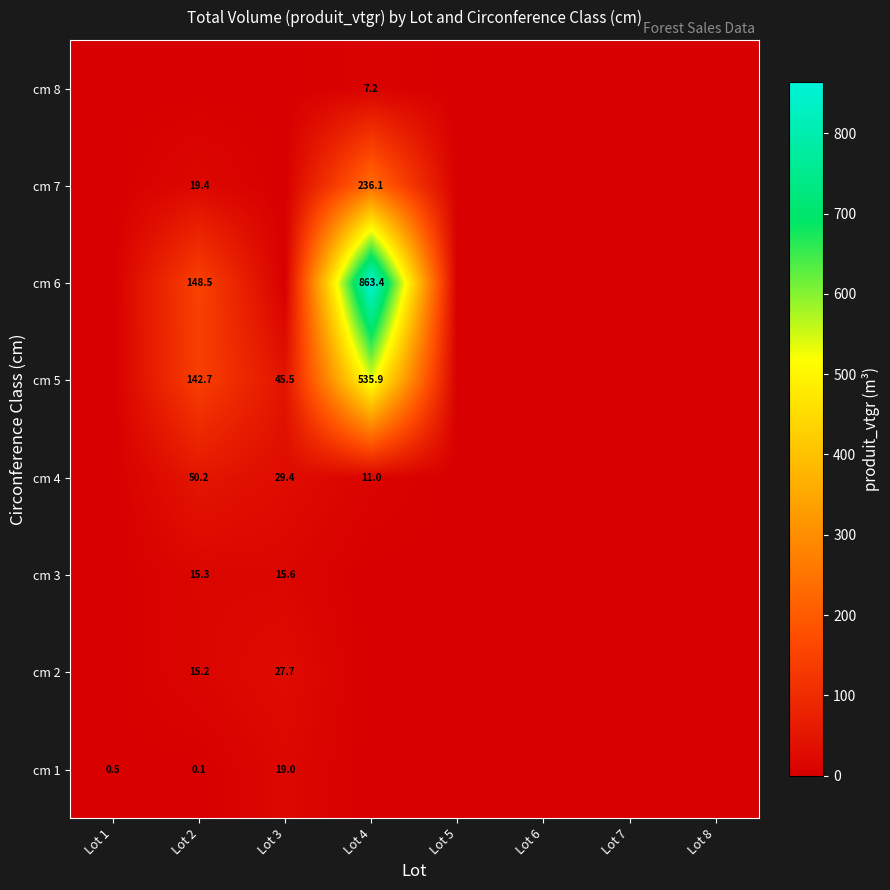

What is the spread (max minus min) of values at Lot 2?

148.5